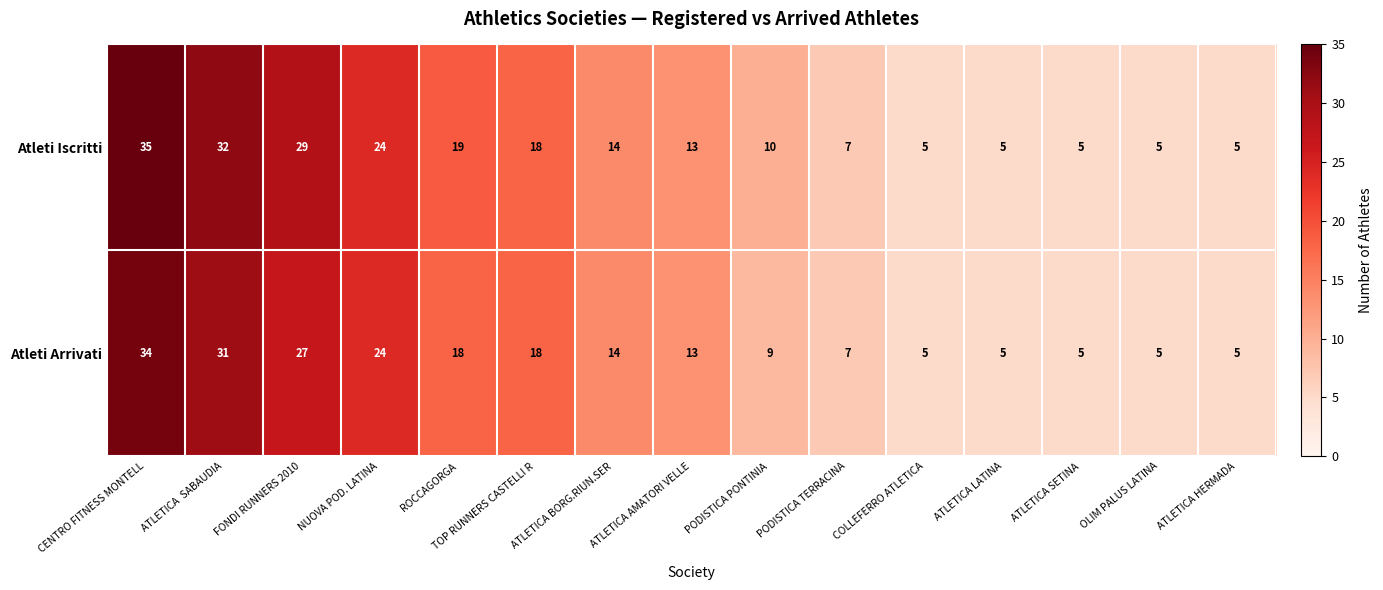

What value does the Atleti Arrivati series have at NUOVA POD. LATINA, to the nearest 5?

25